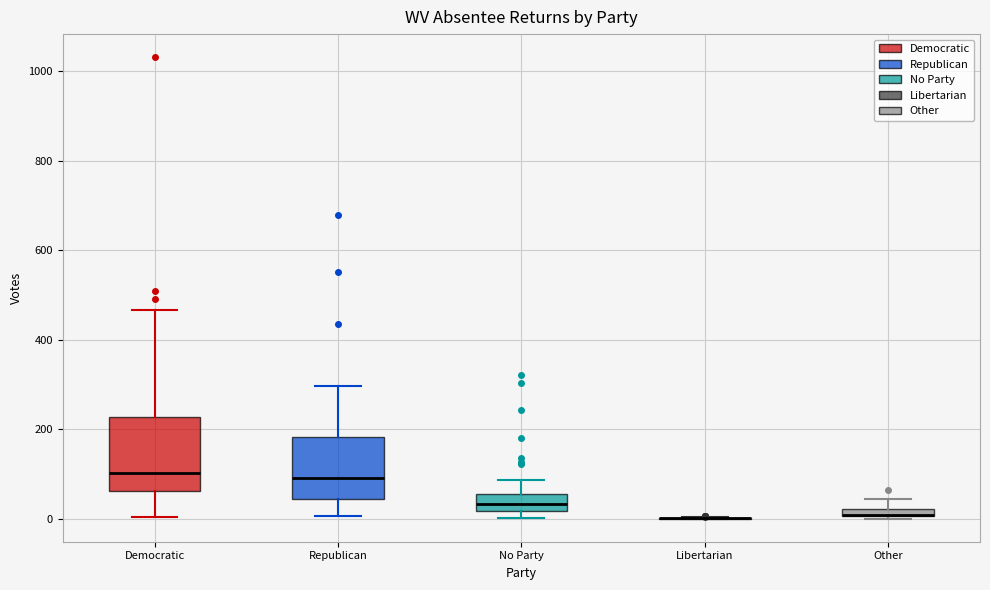

Where does the upper whisker of the box for Republican end on the y-axis? The values are not printed on the chart, so give them approximately, as read against the axis.

300